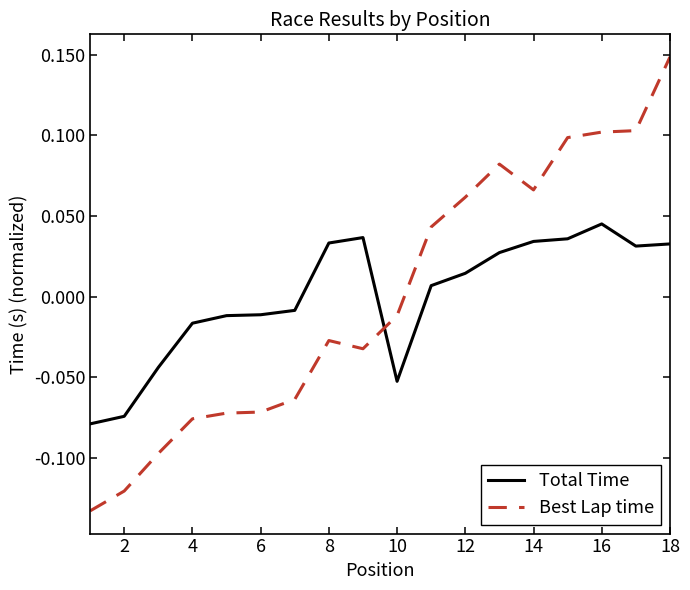

What are all the series names shown in the legend?

Total Time, Best Lap time